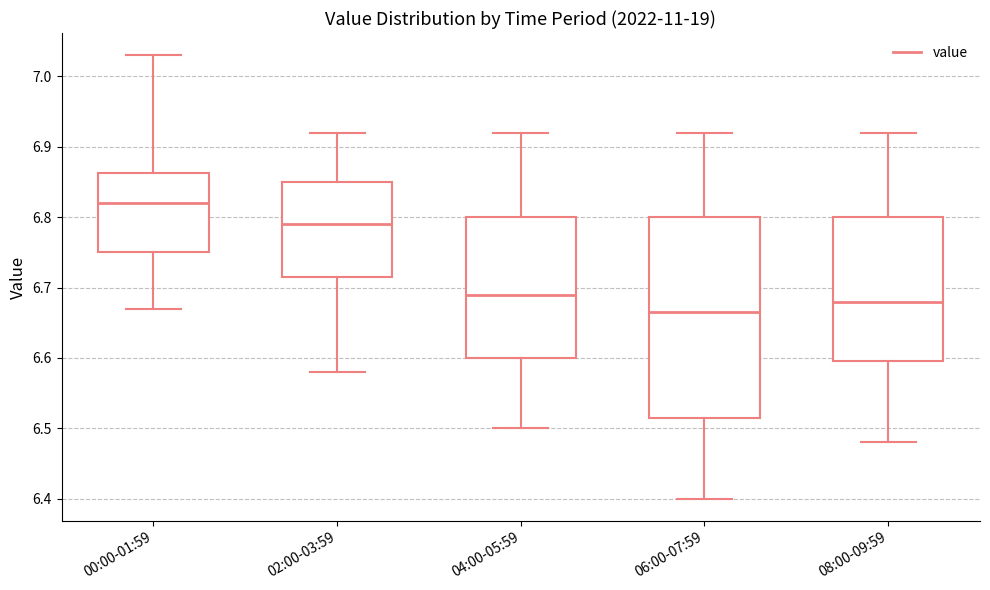

Which box has the lowest median line?

06:00-07:59